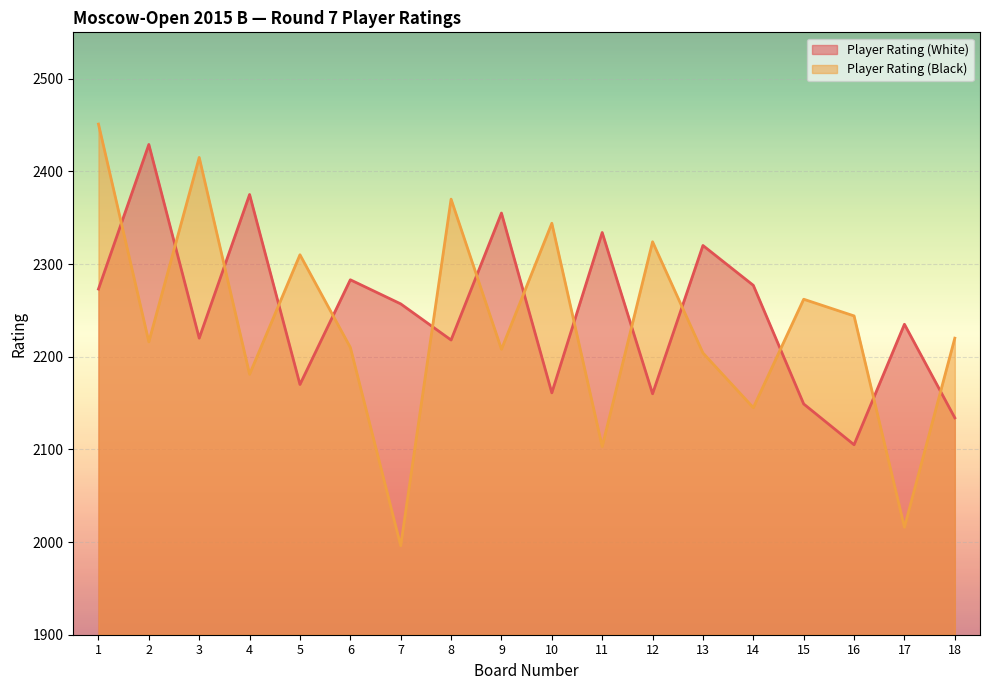

Which series changed the most between 1 and 17?

Player Rating (Black)